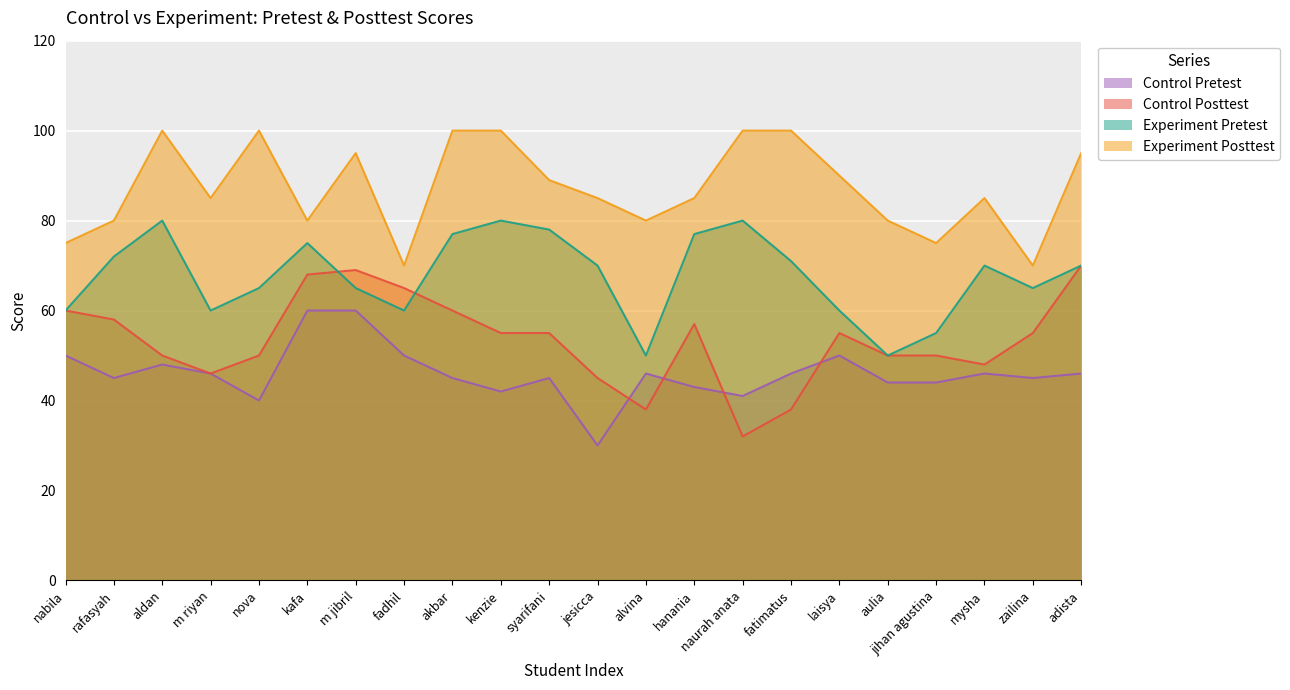

What is the highest value of the Control Pretest series?

60